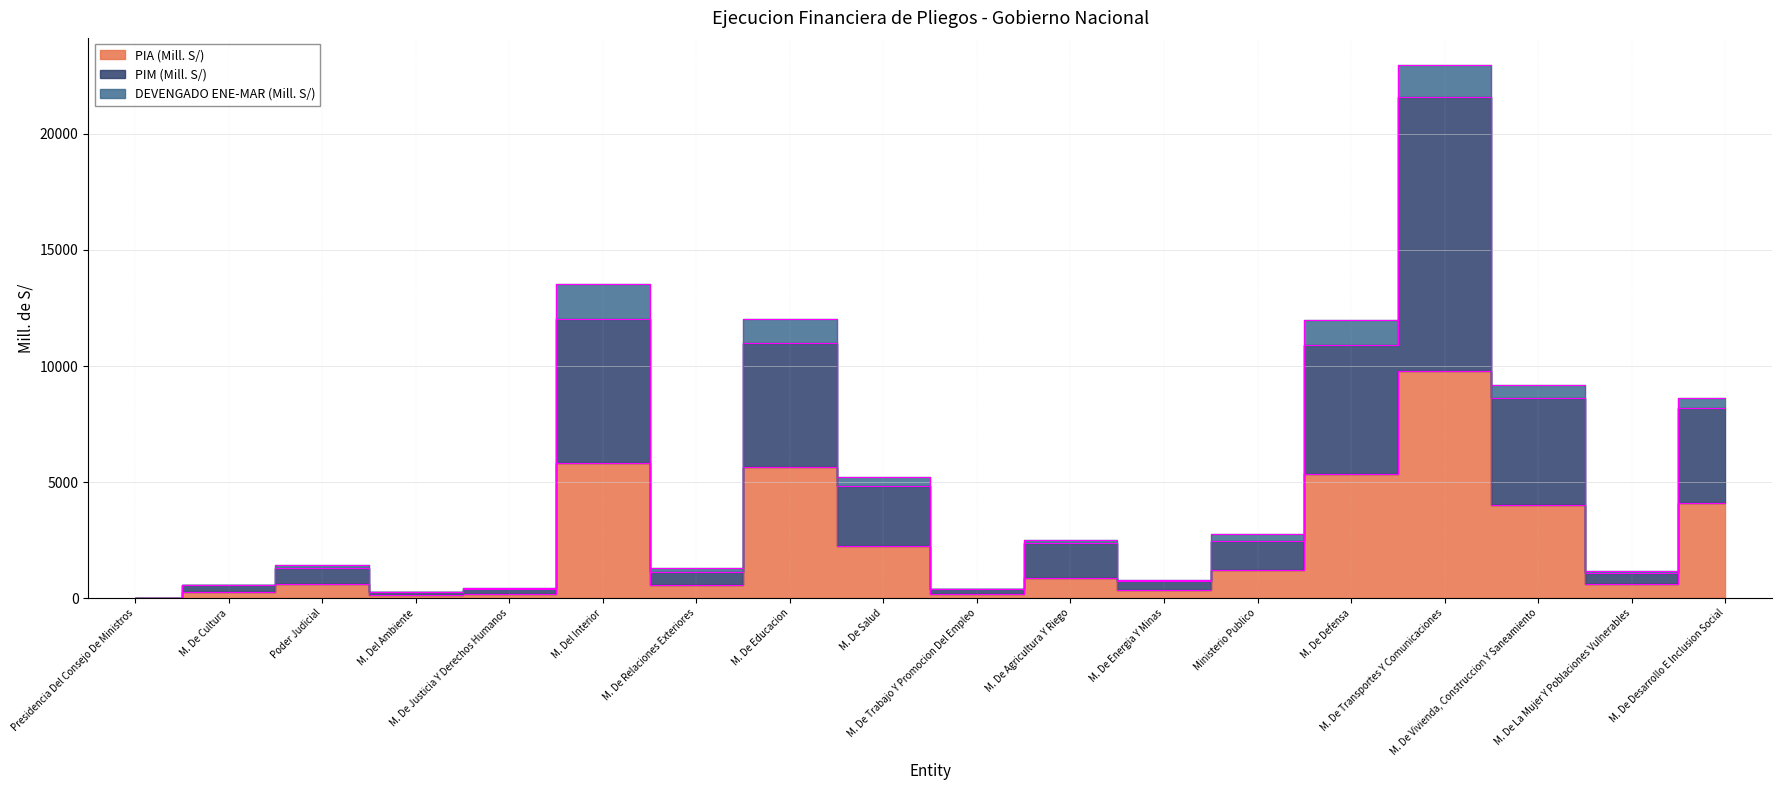

Read the PIA (Mill. S/) value at M. De Desarrollo E Inclusion Social.

4091.5